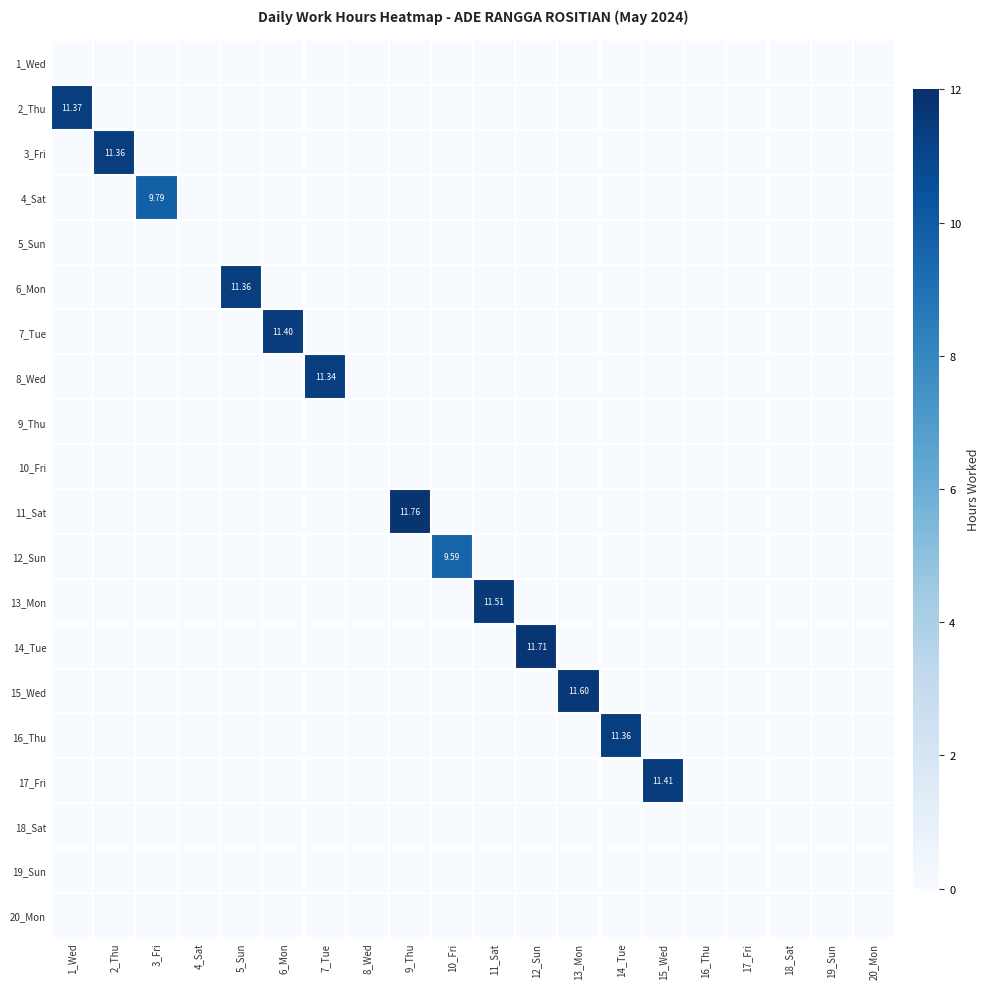

How many categories are shown in the chart?

20